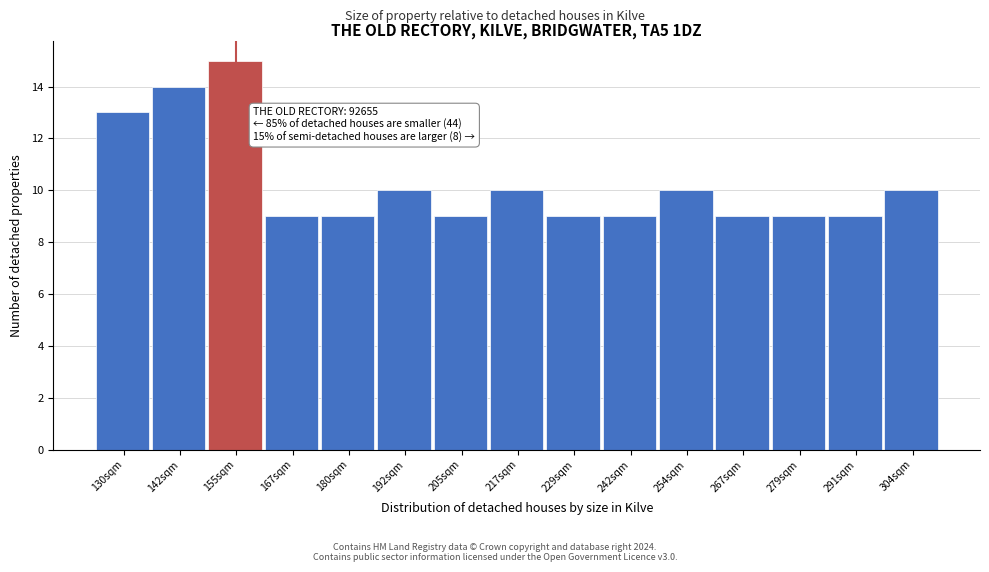

Reading right to left, transcribe all the data shown in this chart.

304sqm=10	291sqm=9	279sqm=9	267sqm=9	254sqm=10	242sqm=9	229sqm=9	217sqm=10	205sqm=9	192sqm=10	180sqm=9	167sqm=9	155sqm=15	142sqm=14	130sqm=13